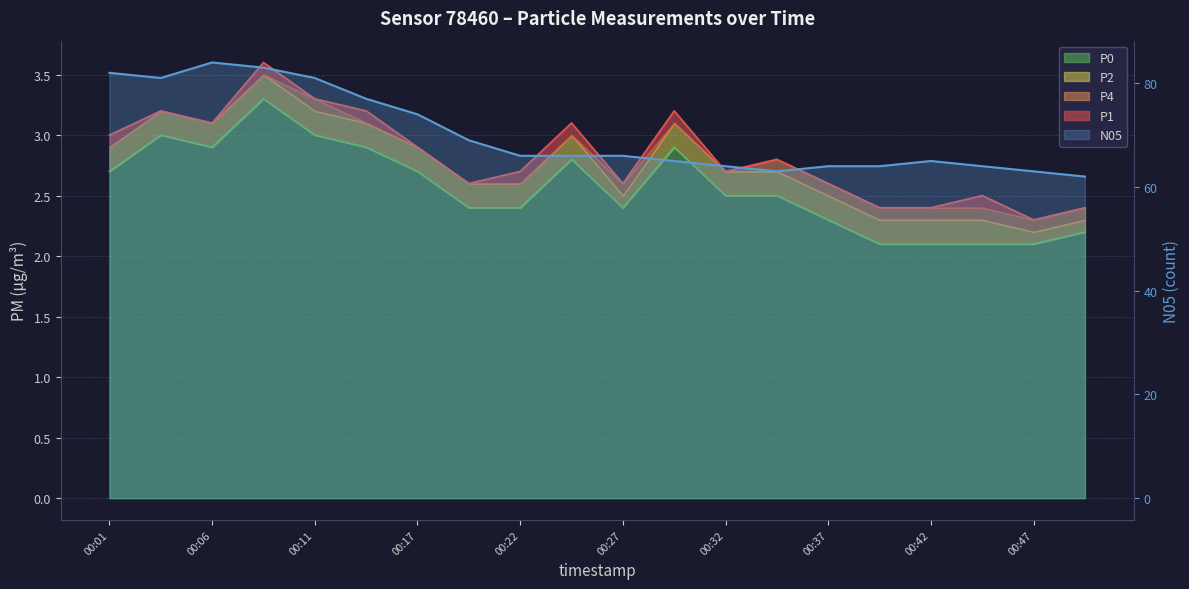

The value of P1 at 00:01 is 3.0. True or false?

True